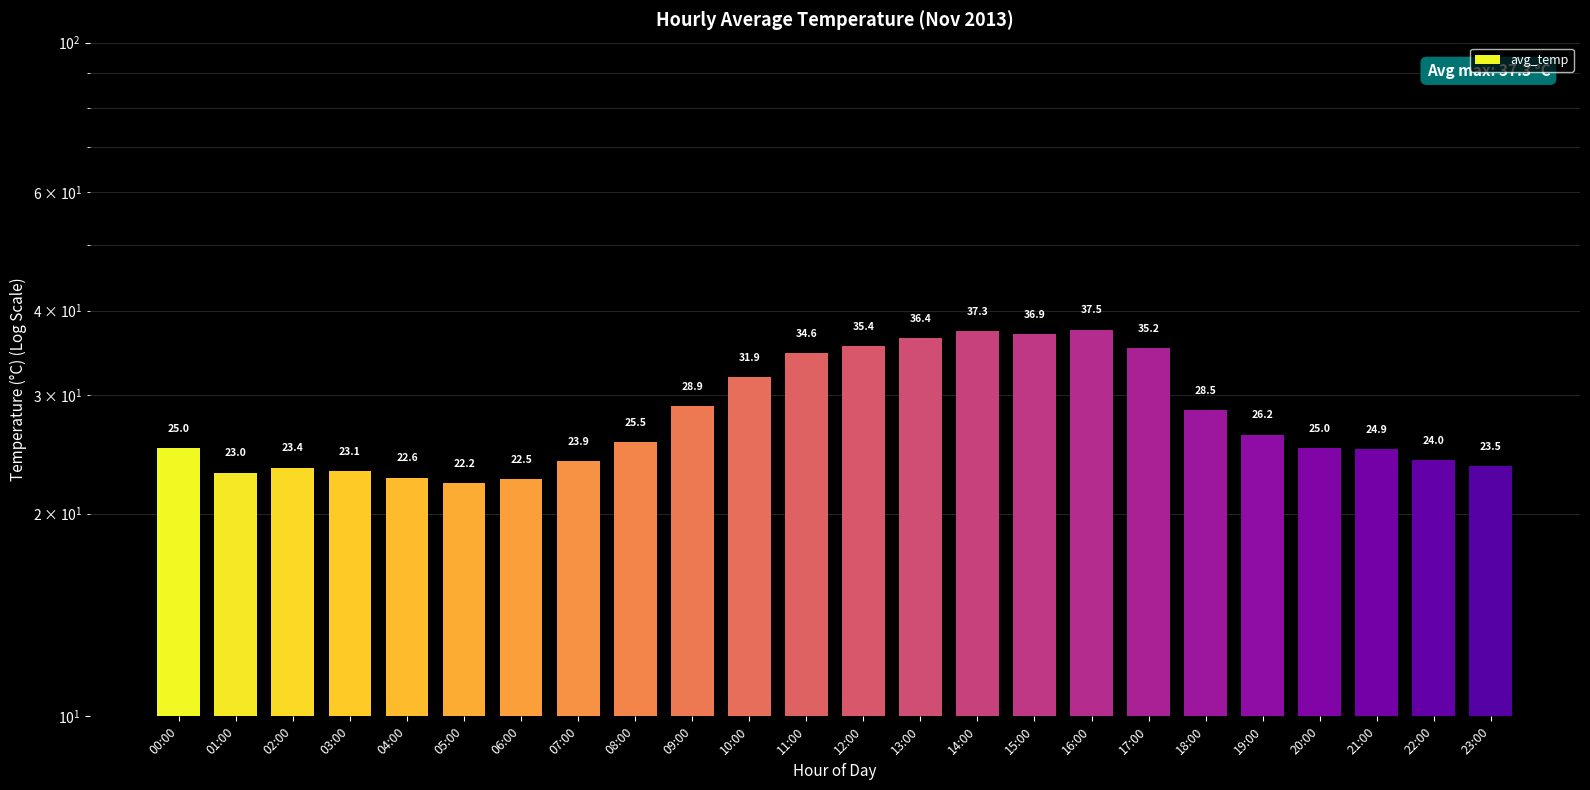

Rank the categories by value from lowest to highest.

05:00, 06:00, 04:00, 01:00, 03:00, 02:00, 23:00, 07:00, 22:00, 21:00, 00:00, 20:00, 08:00, 19:00, 18:00, 09:00, 10:00, 11:00, 17:00, 12:00, 13:00, 15:00, 14:00, 16:00